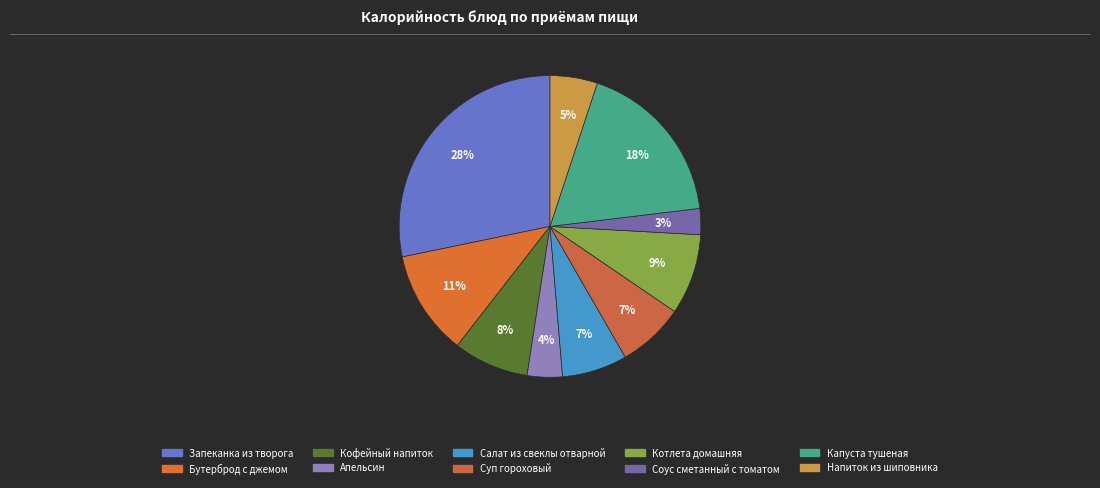

To the nearest percent, what portion does Кофейный напиток represent?

8%